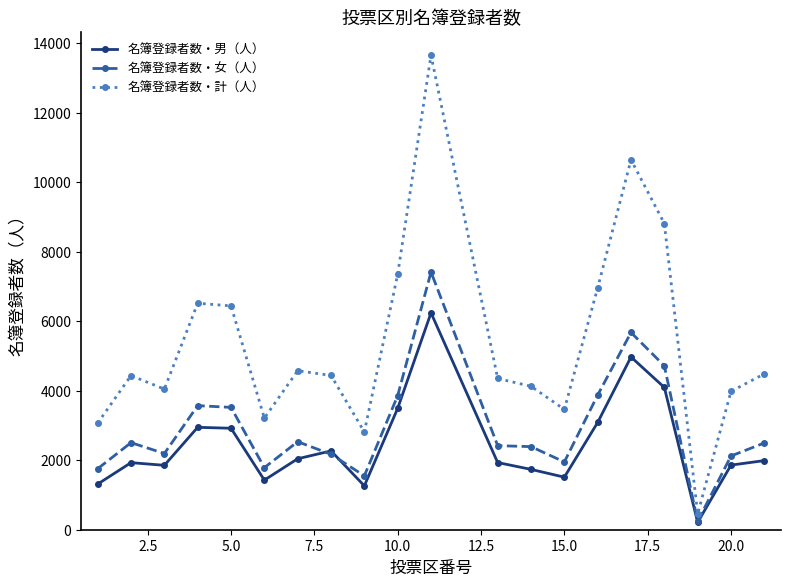

True or false: 名簿登録者数・男（人） has more than 0 points higher than both neighbors.

True